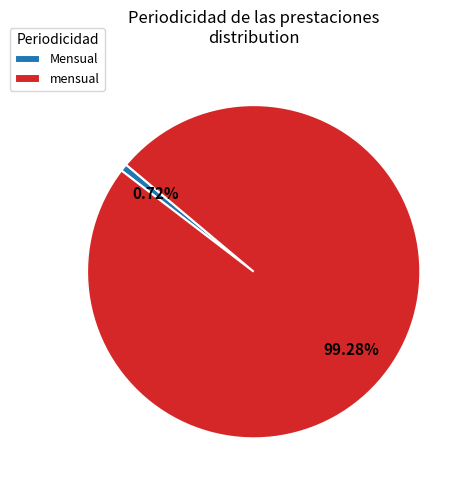

What is the largest slice in the pie chart?

mensual